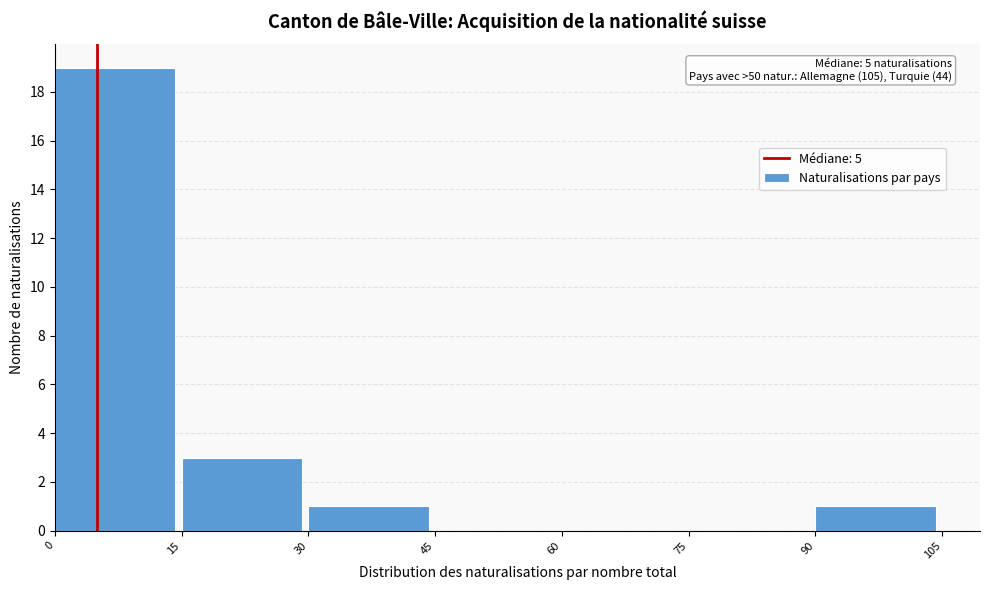

Which range on the x-axis has the tallest bar?

0 to 15